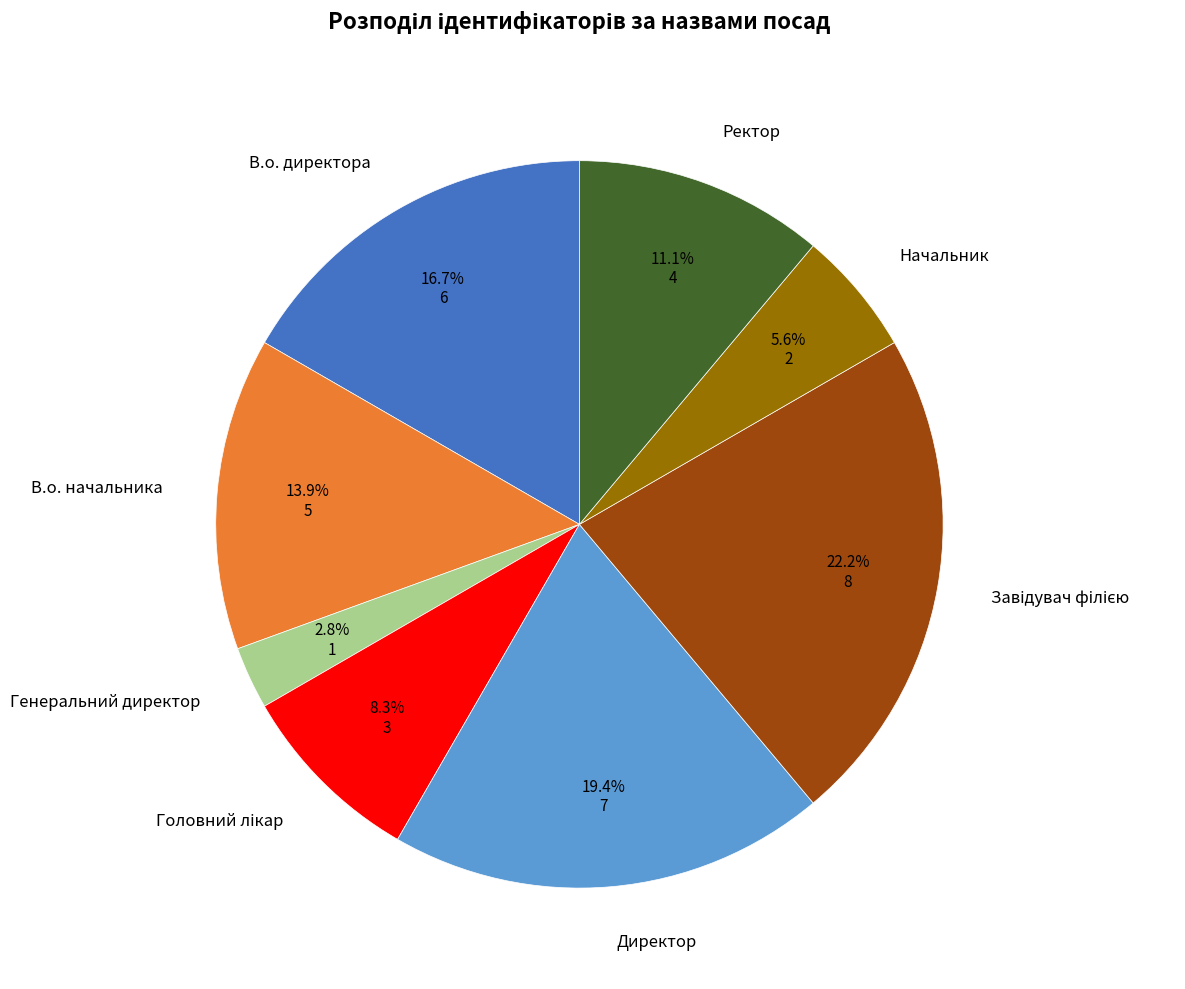

To the nearest percent, what is the difference between the largest and smallest slice percentages?

19%